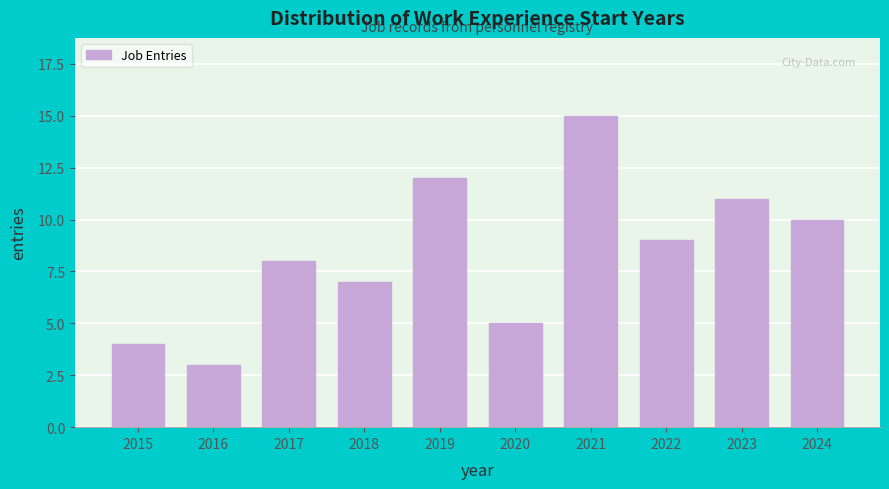

Reading right to left, list all the values displayed in this chart.

10	11	9	15	5	12	7	8	3	4